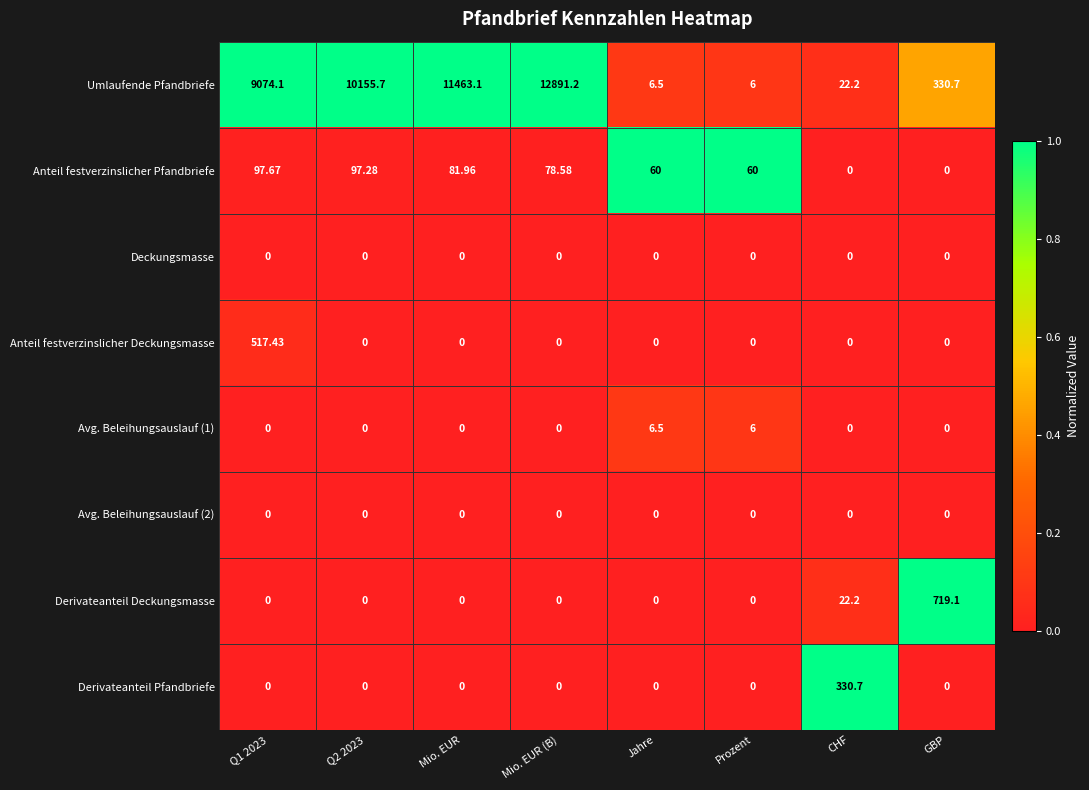

Which series has the largest range (max minus min)?

Umlaufende Pfandbriefe